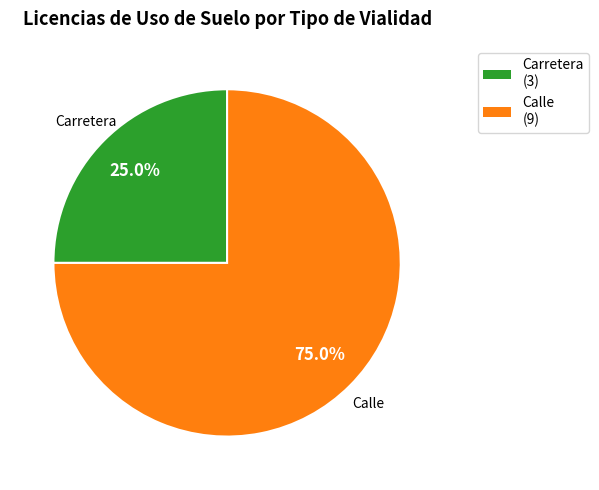

Between Calle and Carretera, which is larger?

Calle